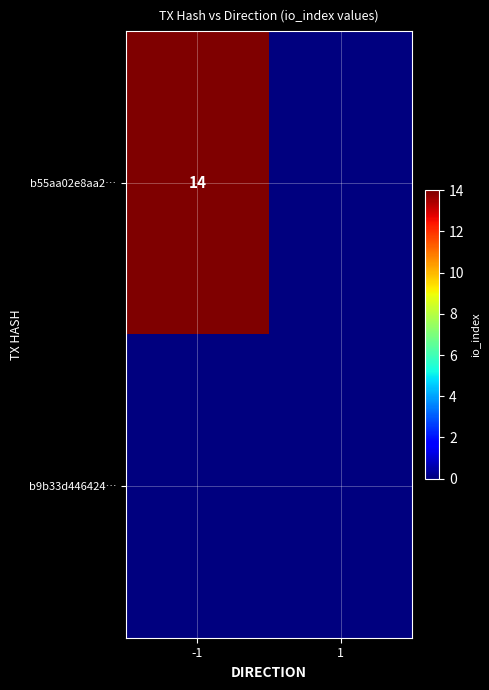

Which category has the lowest value in the b55aa02e8aa2… series?

1